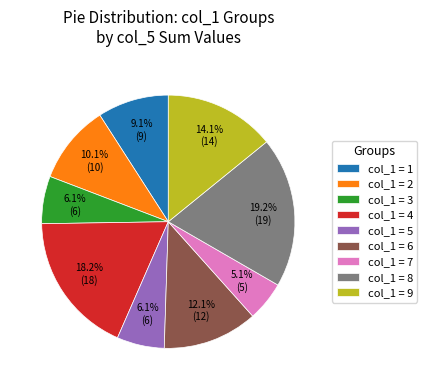

How many segments does this pie chart have?

9